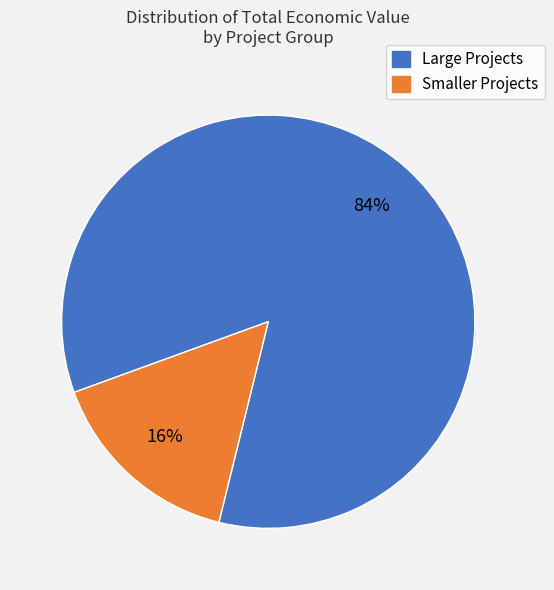

Combined, do Large Projects and Smaller Projects account for over 50%?

Yes